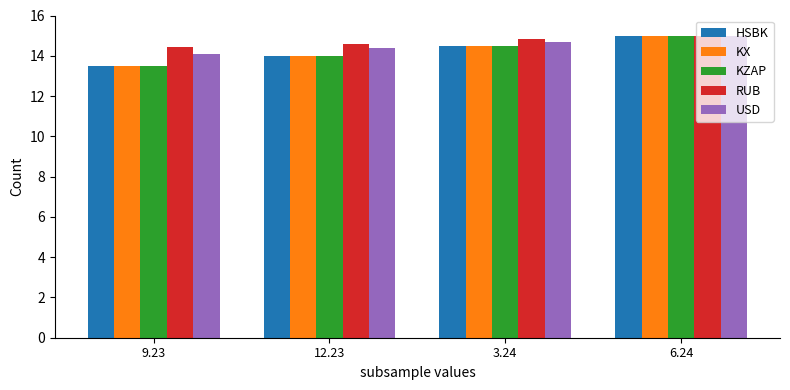

What are all the series names shown in the legend?

HSBK, KX, KZAP, RUB, USD